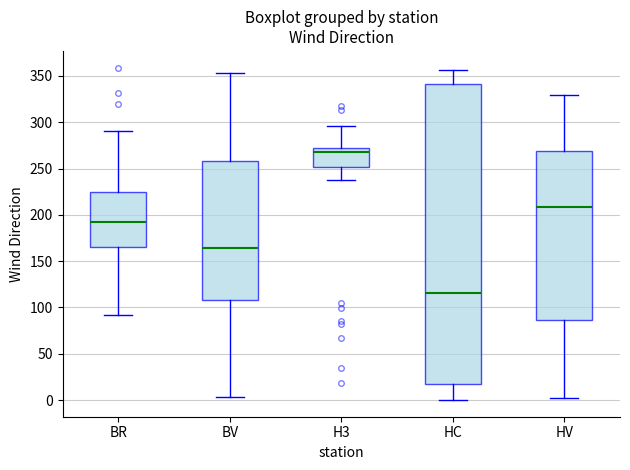

Comparing the boxes themselves (not the whiskers), which one is the tallest?

HC